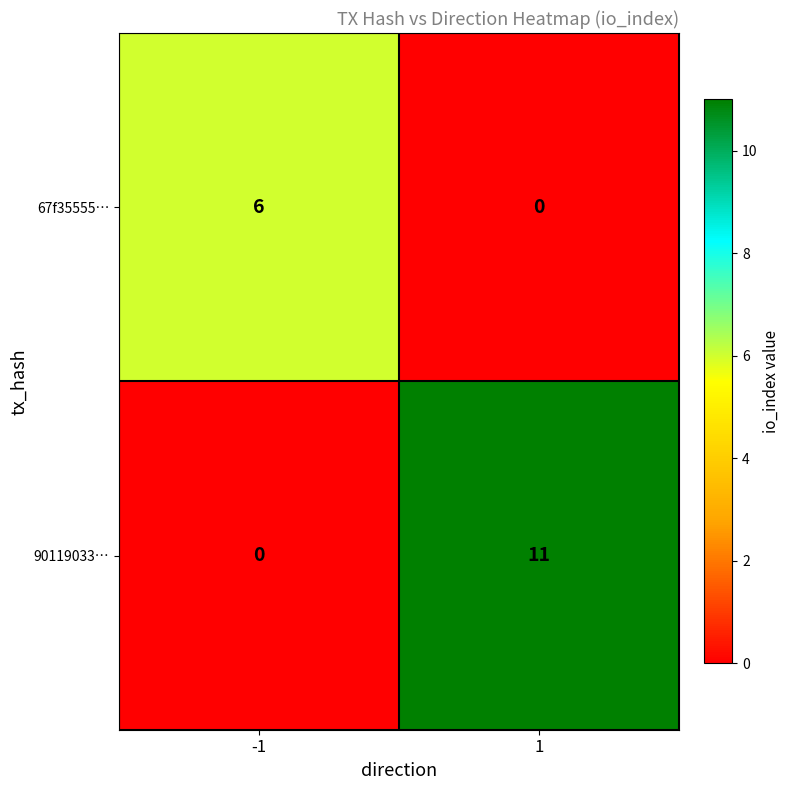

Read the 67f35555… value at -1.

6